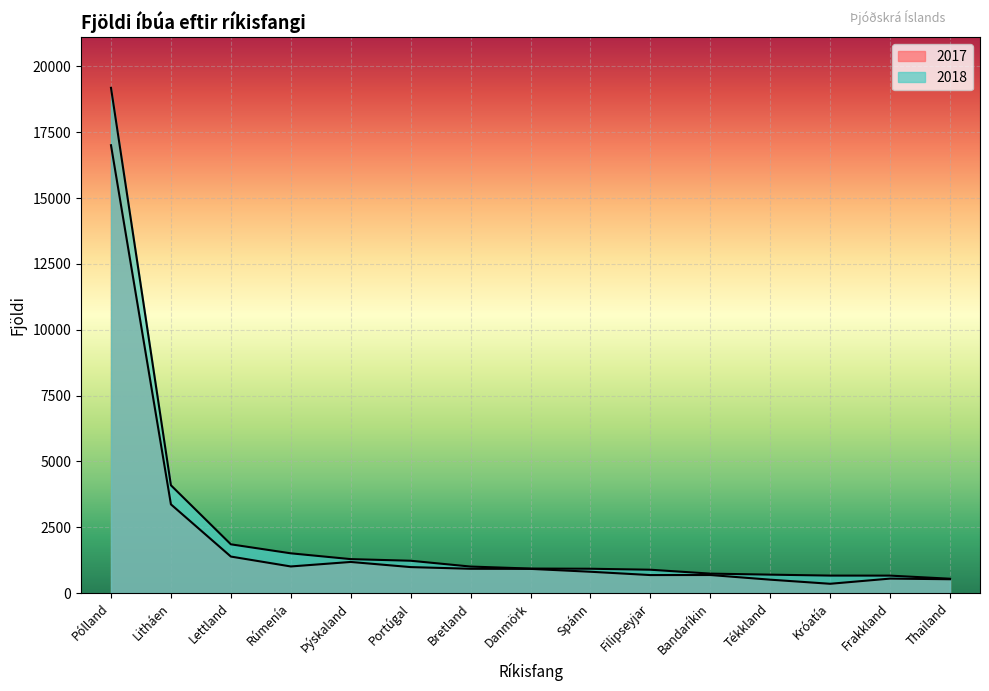

True or false: 2018 and 2017 cross at least once.

False